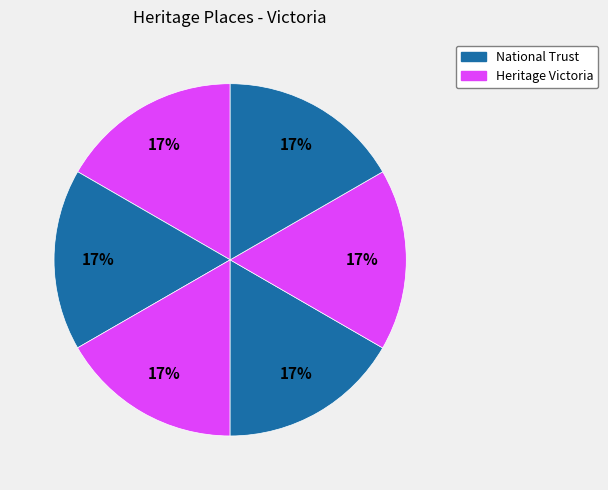

How many segments does this pie chart have?

6